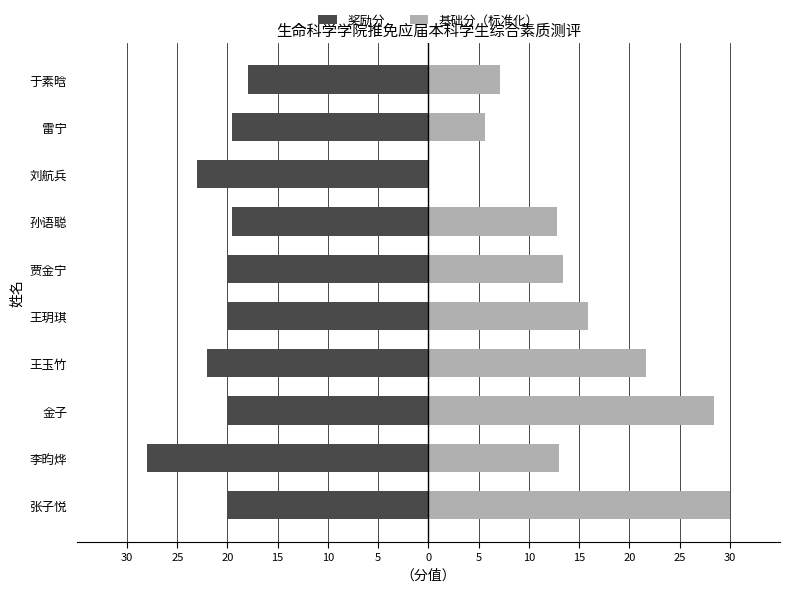

True or false: 基础分（标准化） has a value of 9.9 at 雷宁.

False